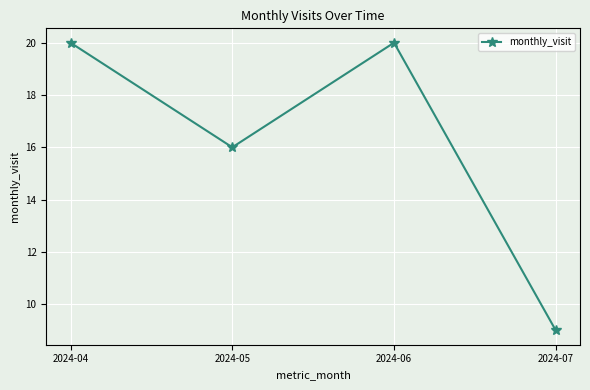

The chart shows a value of 9 at 2024-07. True or false?

True